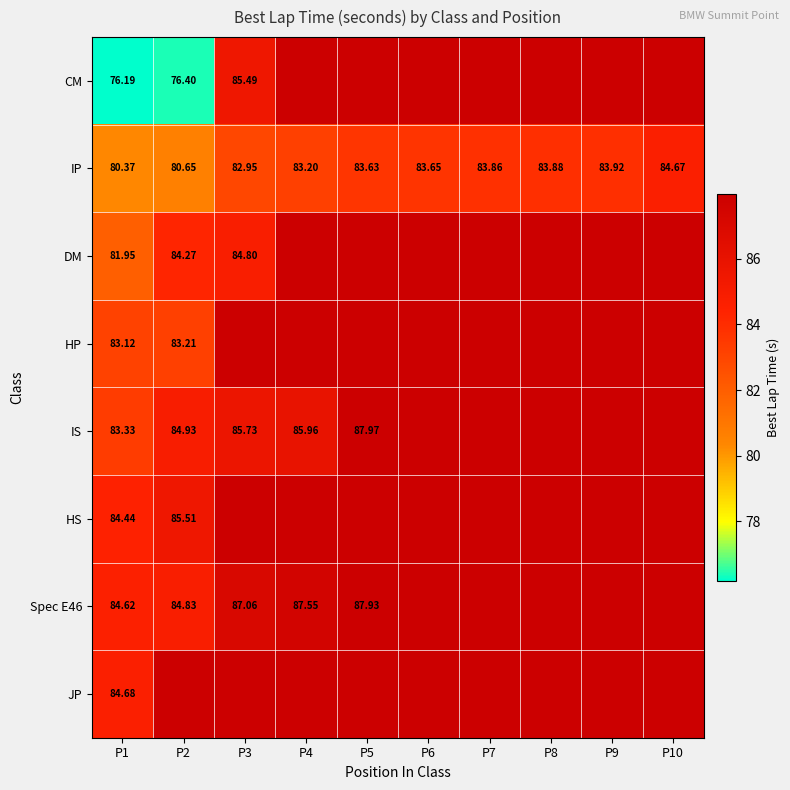

Is it true that CM equals 59.2 at P3?

False